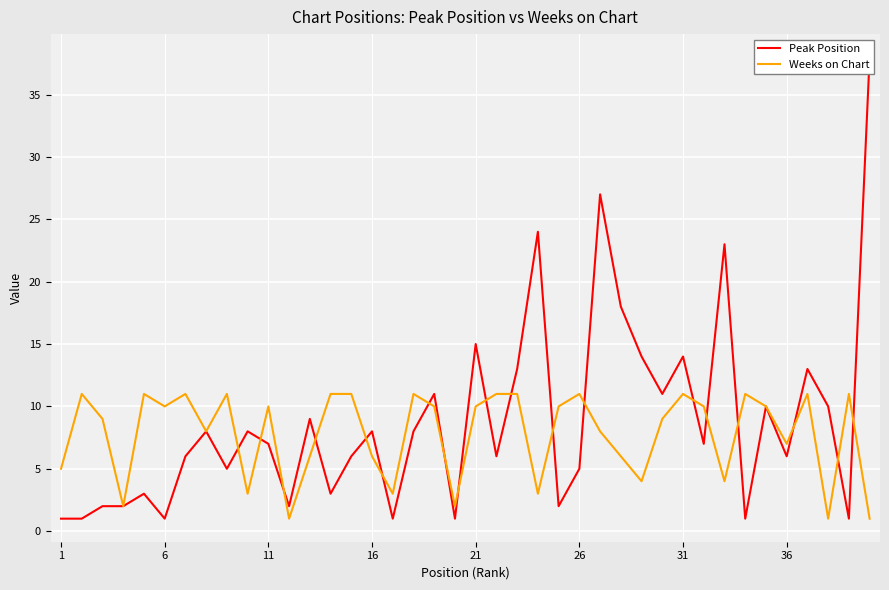

True or false: Weeks on Chart has a value of 10 at 11.

True